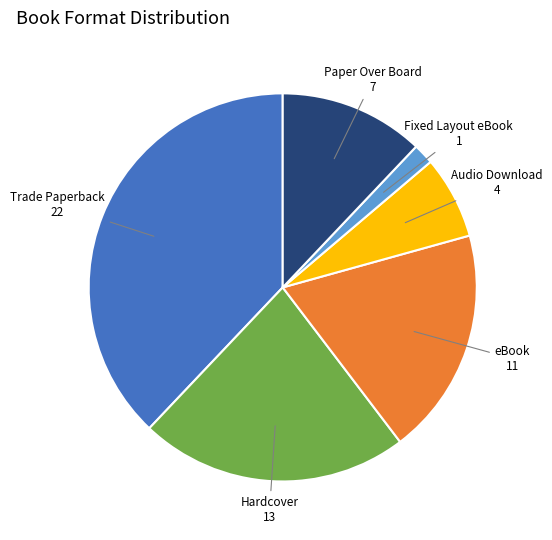

Is there any slice that represents more than half of the pie?

No